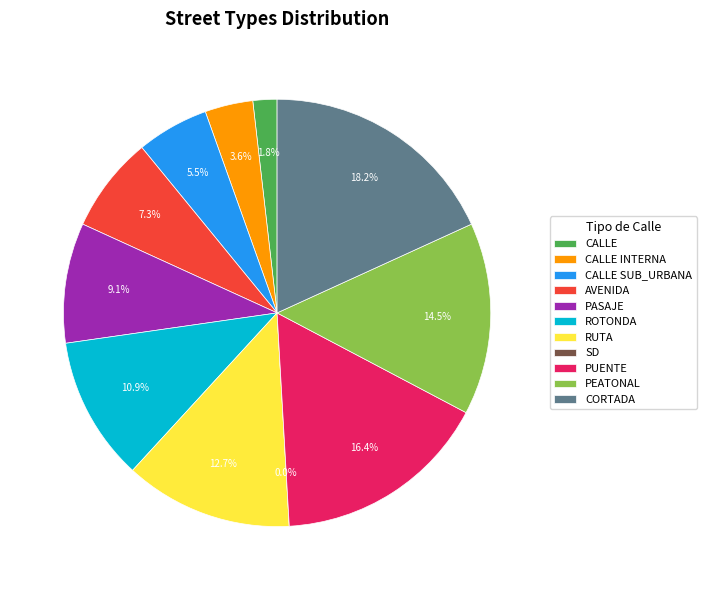

True or false: PEATONAL accounts for 6% of the total.

False